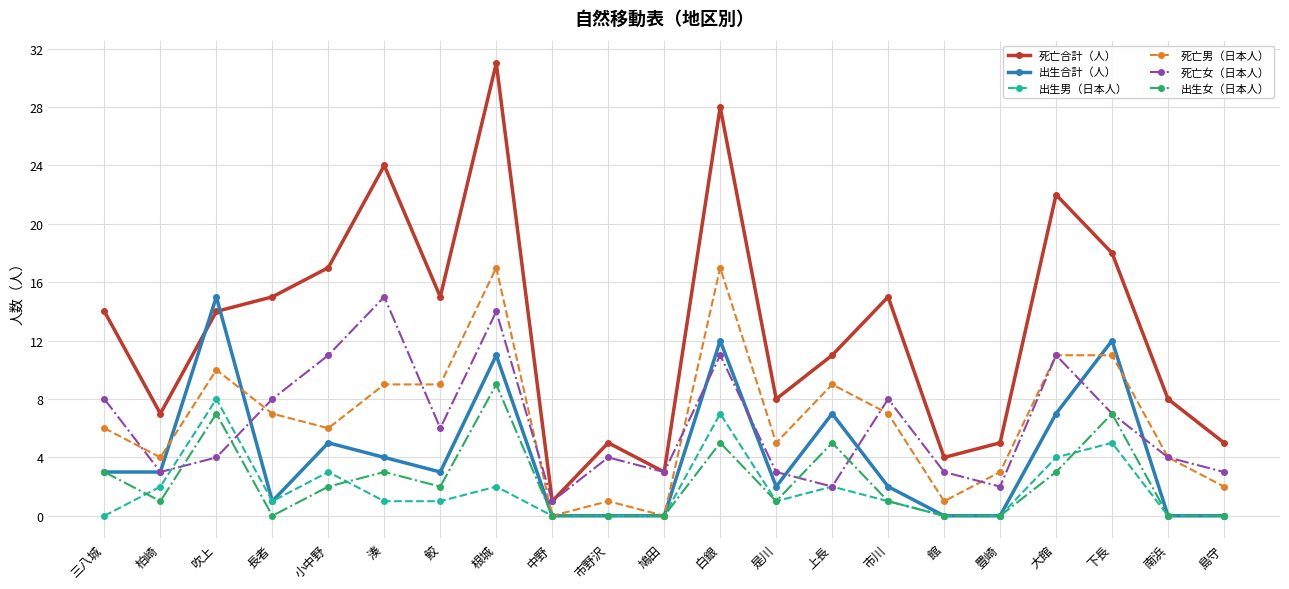

The 出生合計（人） series shows 5 at 市野沢. True or false?

False